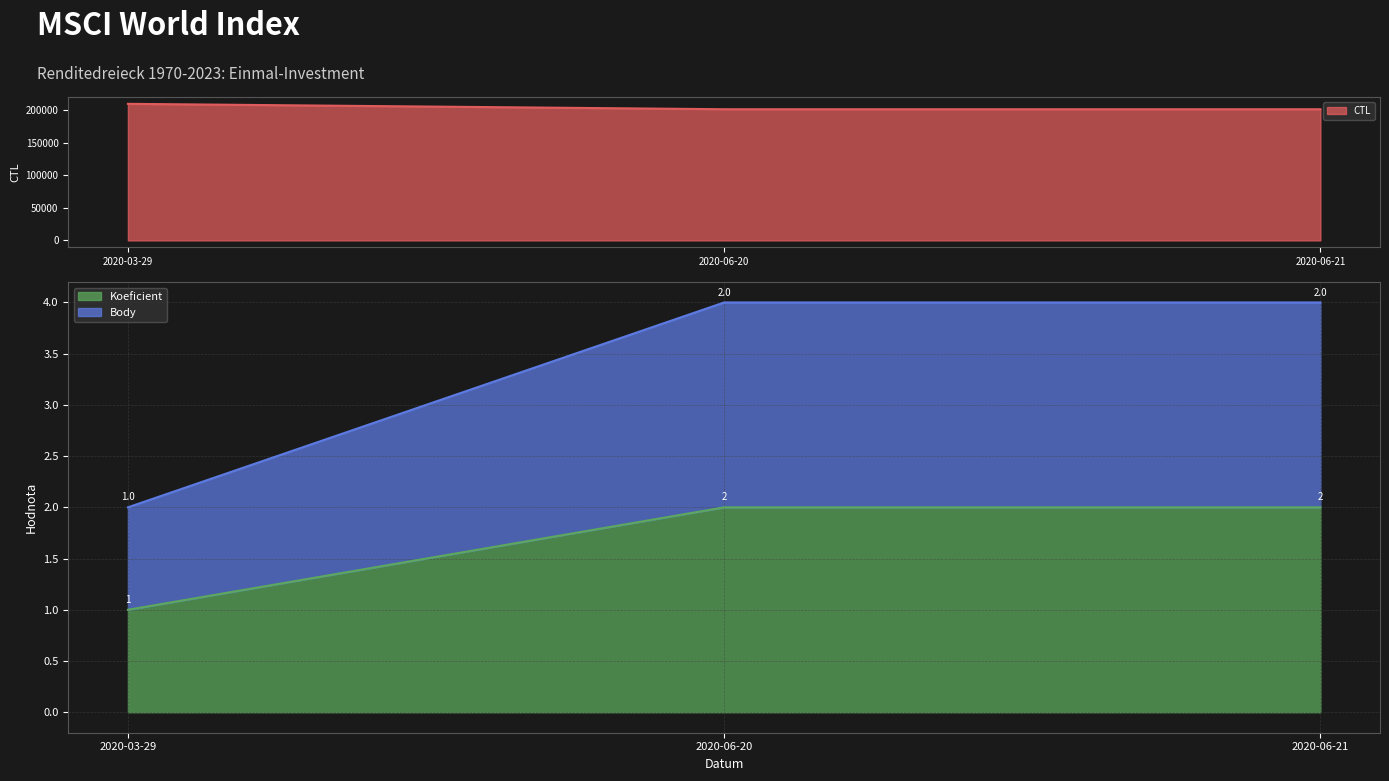

List the labels in order of Koeficient value, smallest first.

2020-03-29, 2020-06-20, 2020-06-21